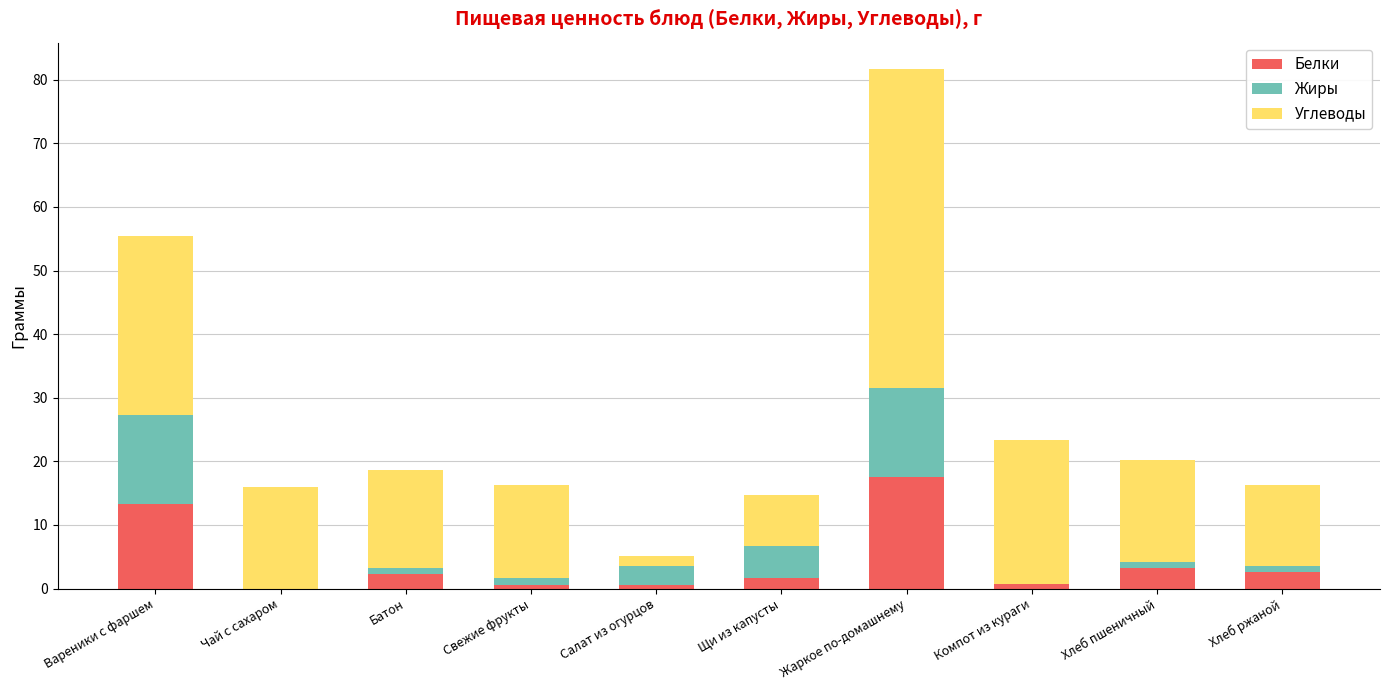

At which label does Белки reach its peak?

Жаркое по-домашнему